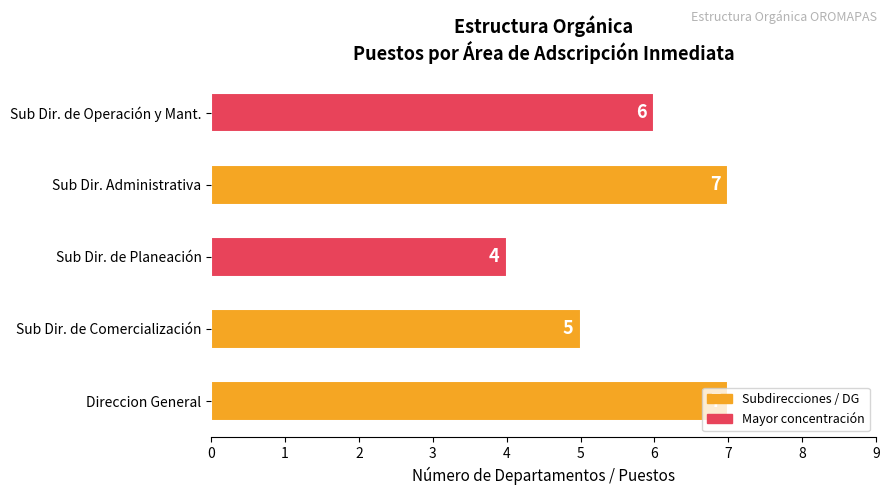

What is the difference between the second highest and second lowest values?

2